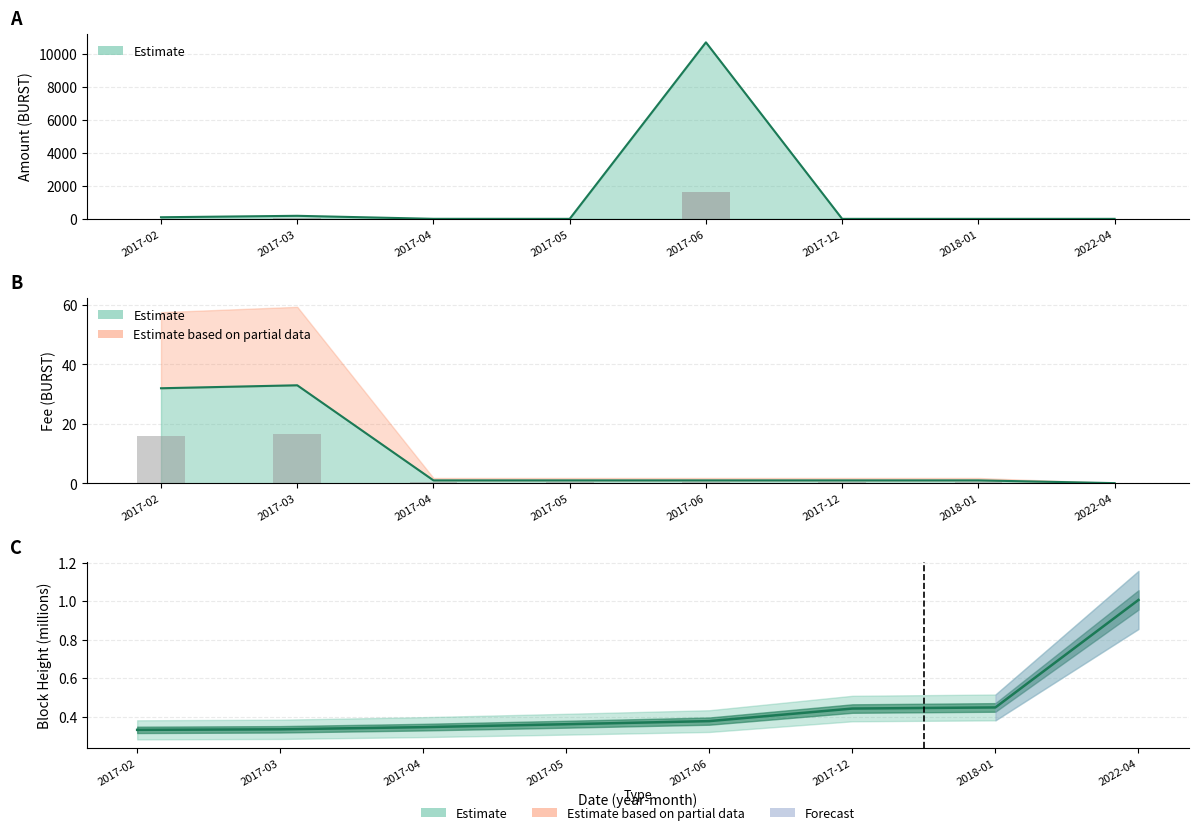

List the labels in order of value, smallest first.

2017-05, 2017-12, 2018-01, 2022-04, 2017-04, 2017-02, 2017-03, 2017-06